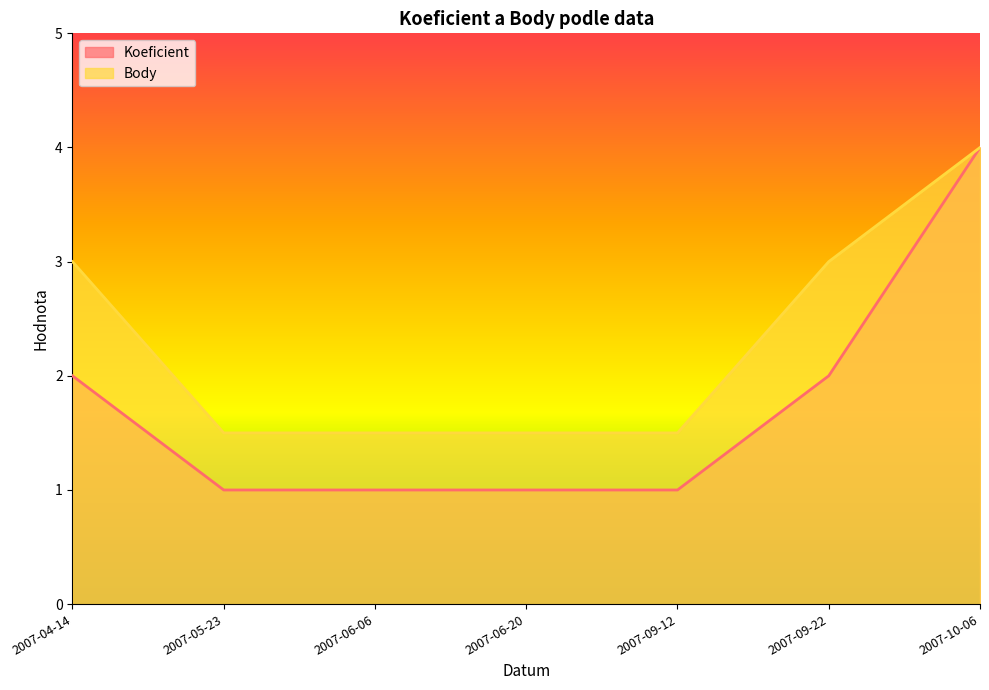

Which series has the widest spread of values?

Koeficient